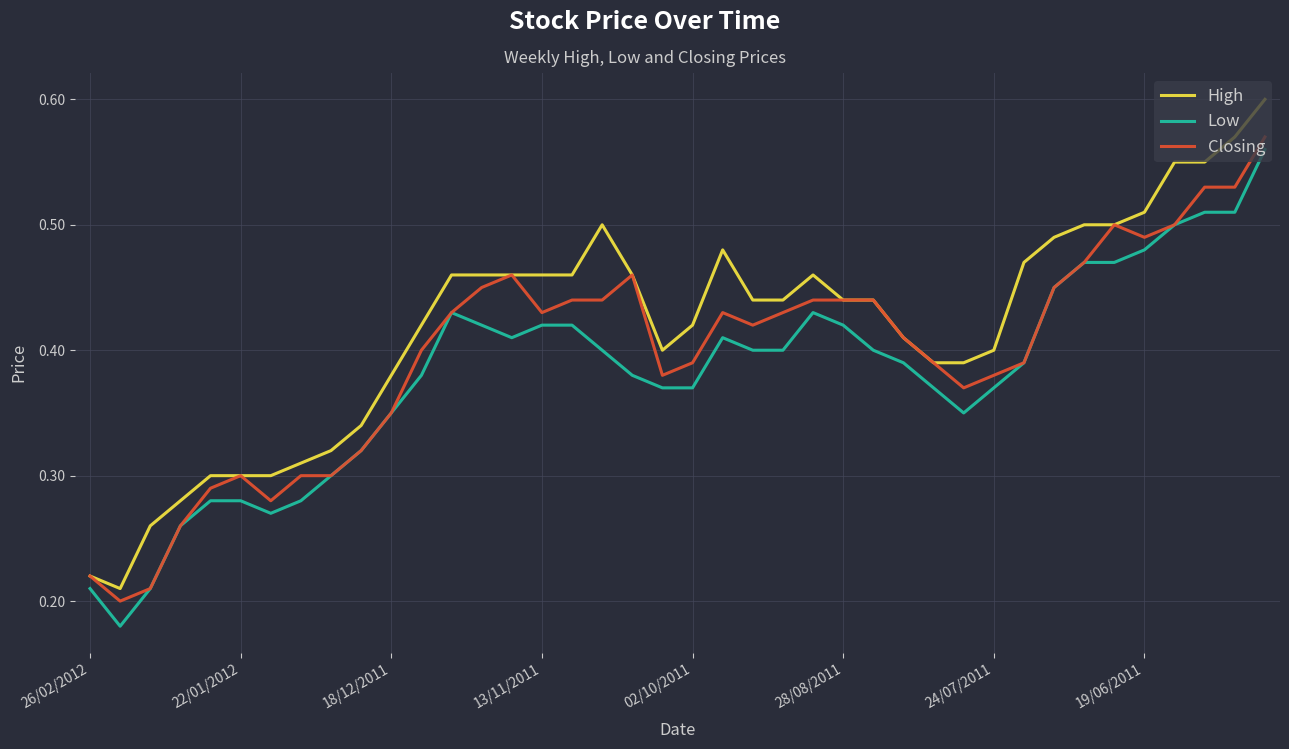

True or false: High and Low cross at least once.

False